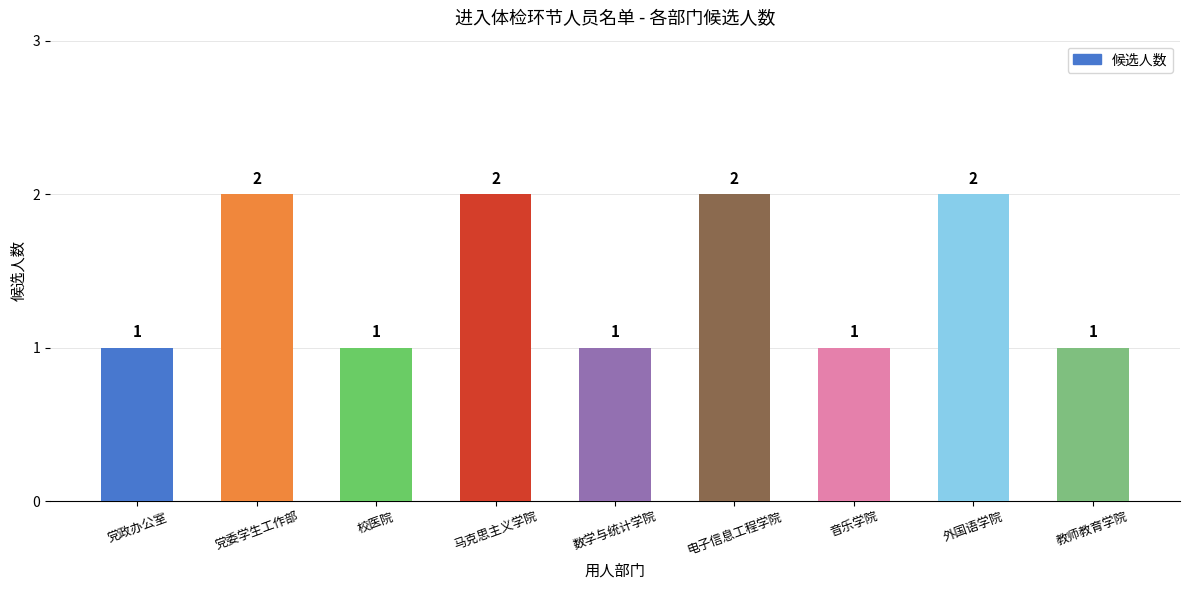

The value at 校医院 is 1. True or false?

True